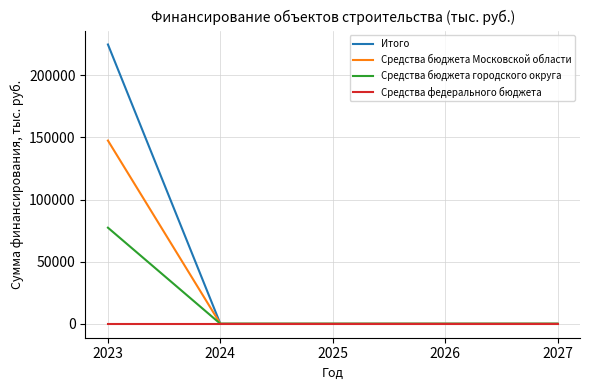

The Итого series shows 0.0 at 2024. True or false?

True